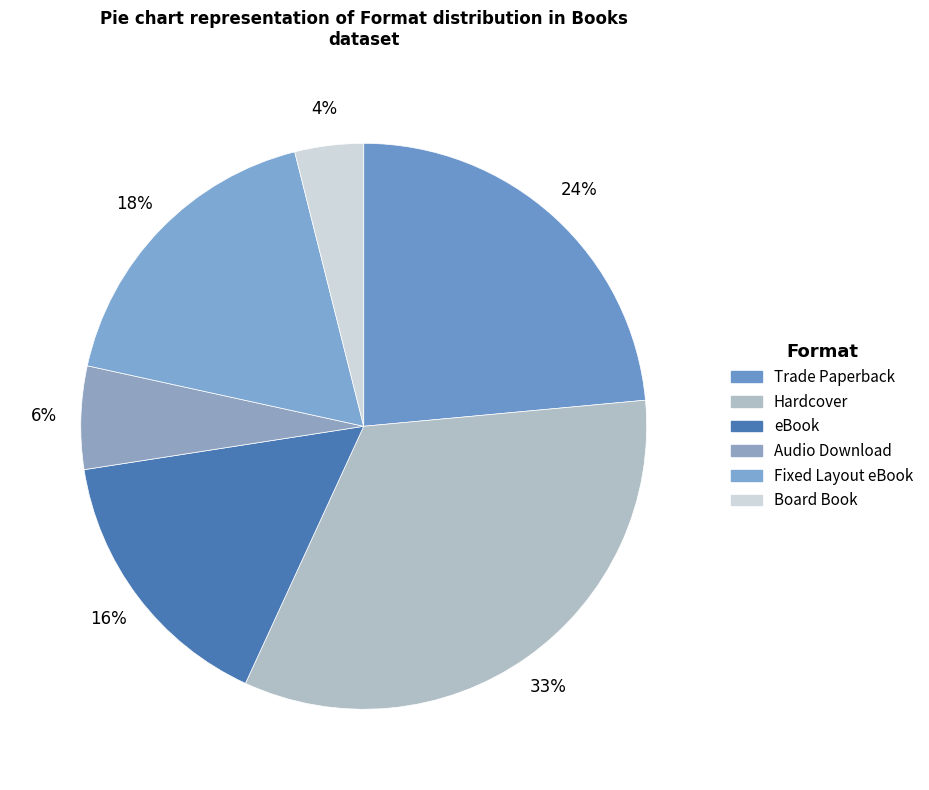

What is the ratio of the value at Fixed Layout eBook to the value at Trade Paperback?

0.8